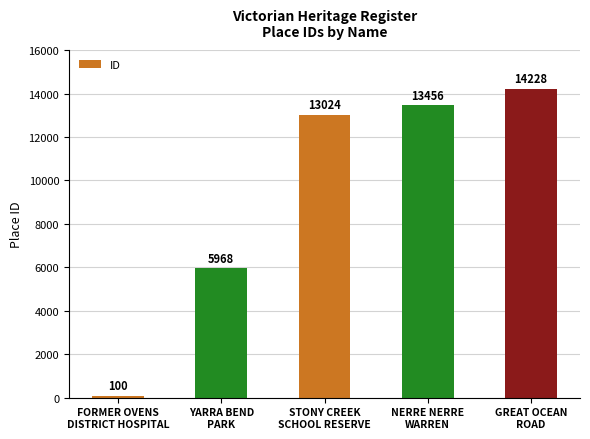

Reading left to right, what are all the values shown in this chart?

100	5968	13024	13456	14228